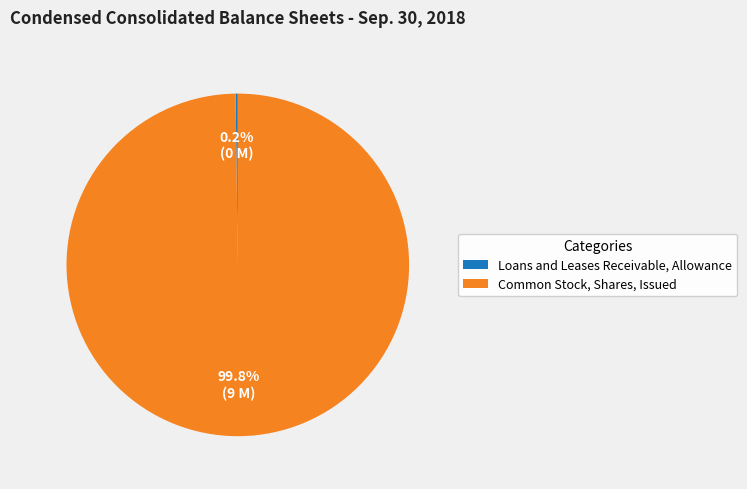

How much of the chart is everything except Common Stock, Shares, Issued?

0.2%